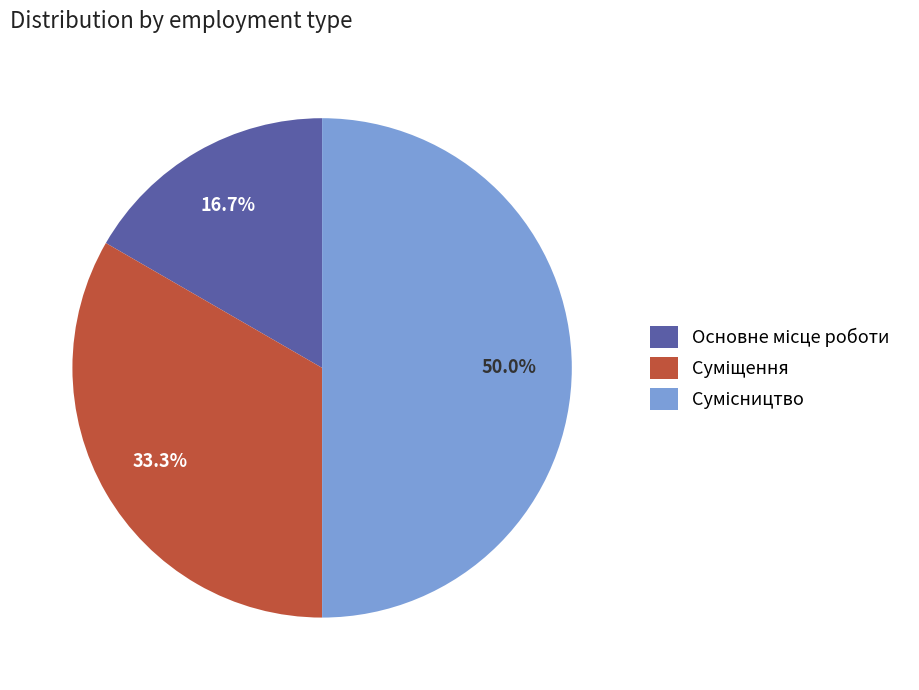

What is the smallest slice in the pie chart?

Основне місце роботи